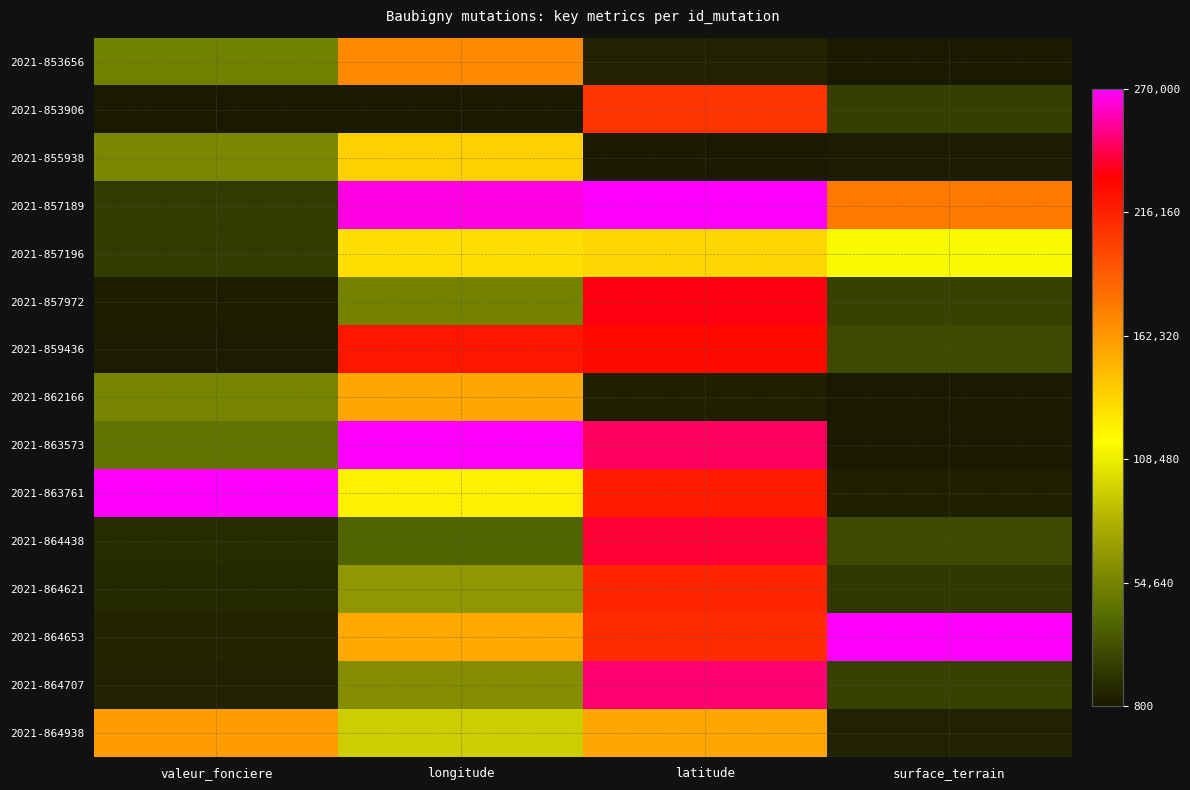

Reading right to left, transcribe all the data shown in this chart.

2021-853656: surface_terrain=0.0	latitude=0.0	longitude=0.6	valeur_fonciere=0.2
2021-853906: surface_terrain=0.1	latitude=0.8	longitude=0.0	valeur_fonciere=0.0
2021-855938: surface_terrain=0.0	latitude=0.0	longitude=0.5	valeur_fonciere=0.2
2021-857189: surface_terrain=0.7	latitude=1.0	longitude=1.0	valeur_fonciere=0.1
2021-857196: surface_terrain=0.4	latitude=0.5	longitude=0.5	valeur_fonciere=0.1
2021-857972: surface_terrain=0.1	latitude=0.9	longitude=0.2	valeur_fonciere=0.0
2021-859436: surface_terrain=0.1	latitude=0.8	longitude=0.8	valeur_fonciere=0.0
2021-862166: surface_terrain=0.0	latitude=0.0	longitude=0.6	valeur_fonciere=0.2
2021-863573: surface_terrain=0.0	latitude=0.9	longitude=1.0	valeur_fonciere=0.2
2021-863761: surface_terrain=0.0	latitude=0.8	longitude=0.5	valeur_fonciere=1.0
2021-864438: surface_terrain=0.1	latitude=0.9	longitude=0.1	valeur_fonciere=0.0
2021-864621: surface_terrain=0.1	latitude=0.8	longitude=0.2	valeur_fonciere=0.0
2021-864653: surface_terrain=1.0	latitude=0.8	longitude=0.6	valeur_fonciere=0.0
2021-864707: surface_terrain=0.1	latitude=0.9	longitude=0.2	valeur_fonciere=0.0
2021-864938: surface_terrain=0.0	latitude=0.6	longitude=0.3	valeur_fonciere=0.6